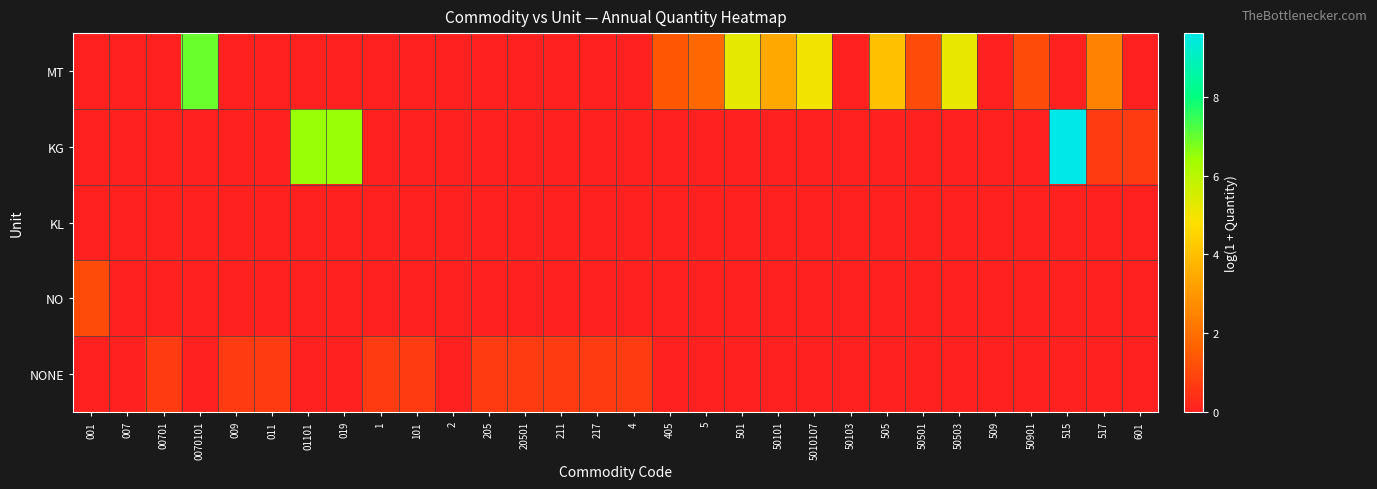

At how many categories does at least one series exceed 2?

10